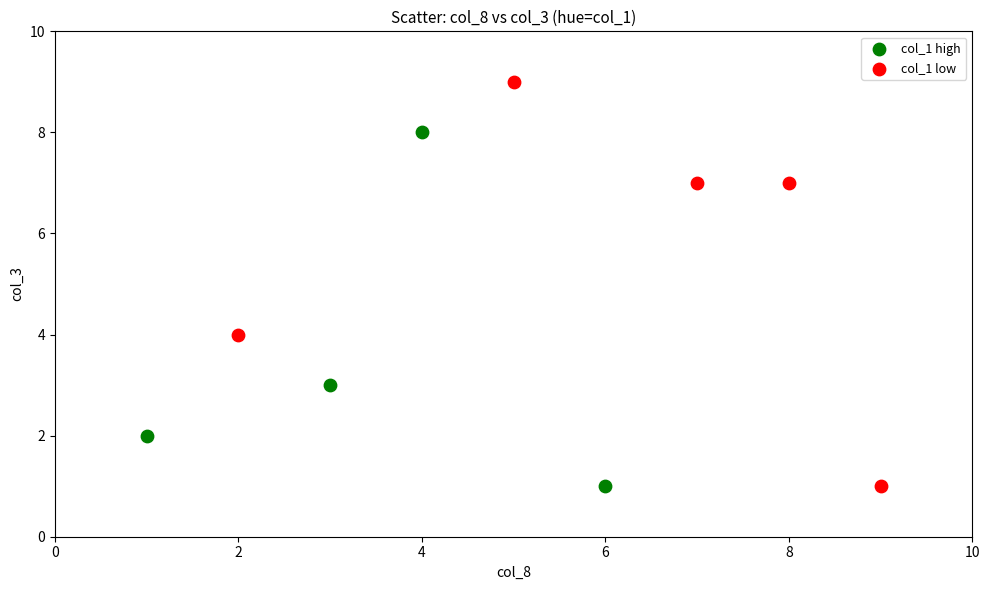

What are all the series names shown in the legend?

col_1 high, col_1 low